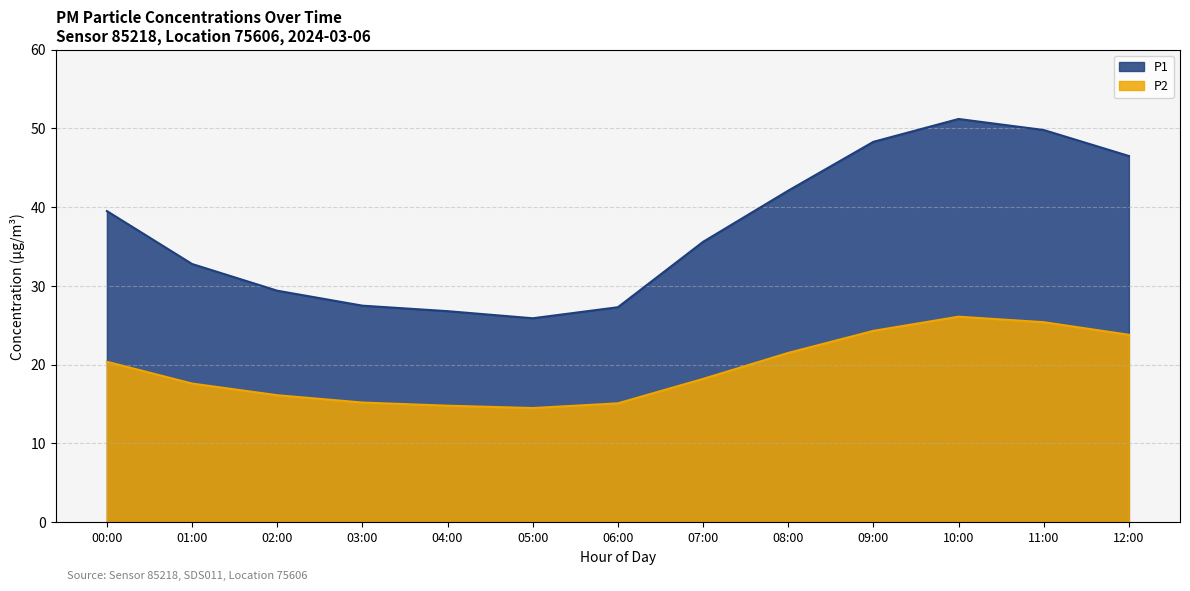

True or false: P2 has more than 1 interior local peaks.

False